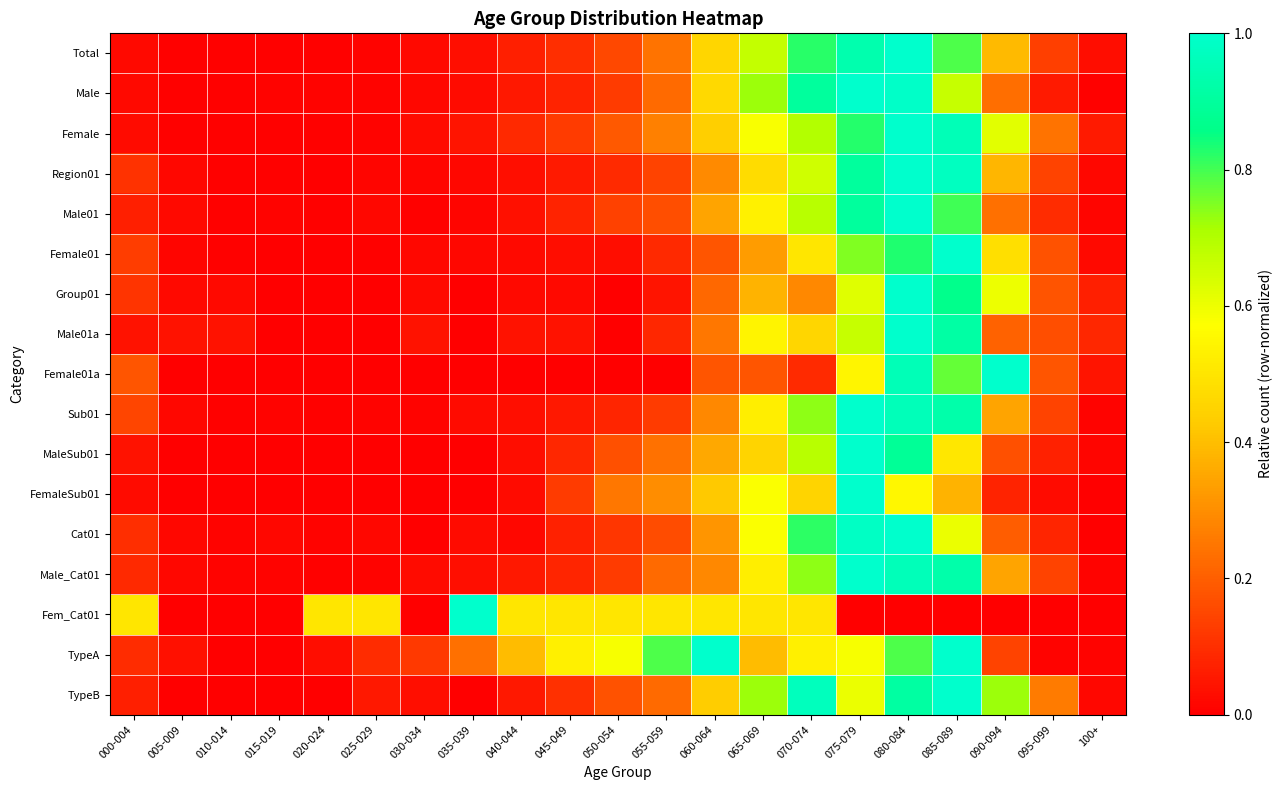

At 020-024, list the series in order from smallest to largest.

Female01, Group01, Male01a, Female01a, MaleSub01, FemaleSub01, TypeB, Region01, Male01, Sub01, Male_Cat01, Female, Total, Male, Cat01, TypeA, Fem_Cat01